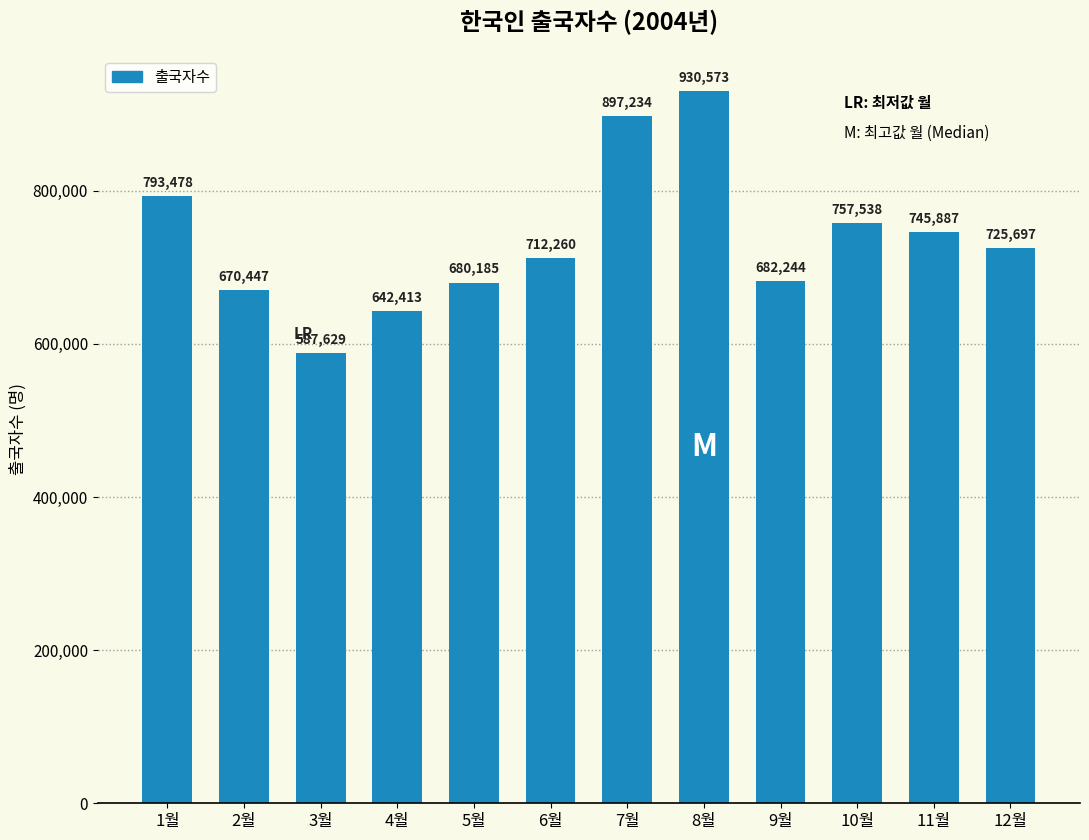

Count the number of data series in this chart.

1